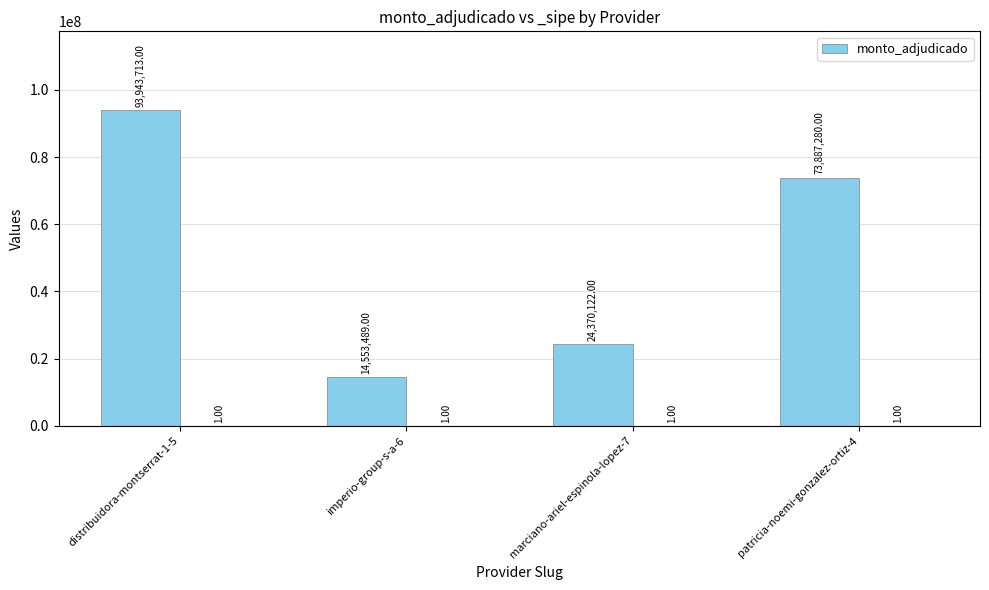

List the labels in order of value, largest first.

distribuidora-montserrat-1-5, patricia-noemi-gonzalez-ortiz-4, marciano-ariel-espinola-lopez-7, imperio-group-s-a-6